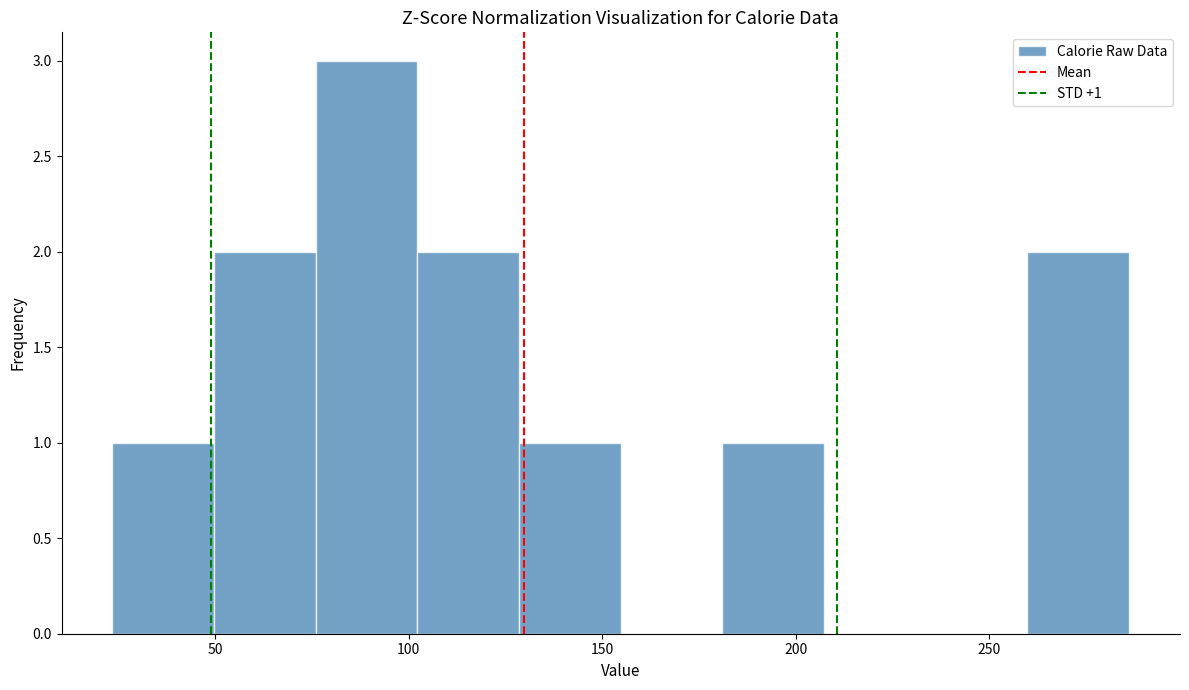

Which range on the x-axis has the tallest bar?

75 to 100